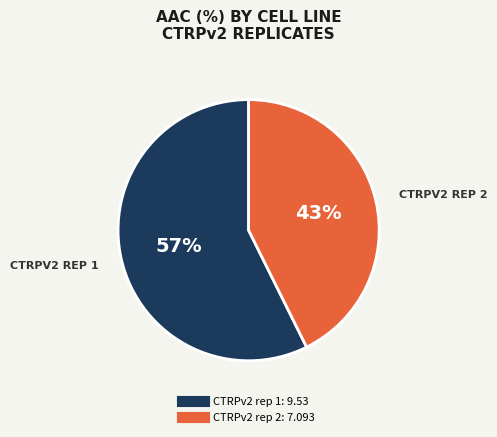

To the nearest percent, what is the average slice percentage?

50%